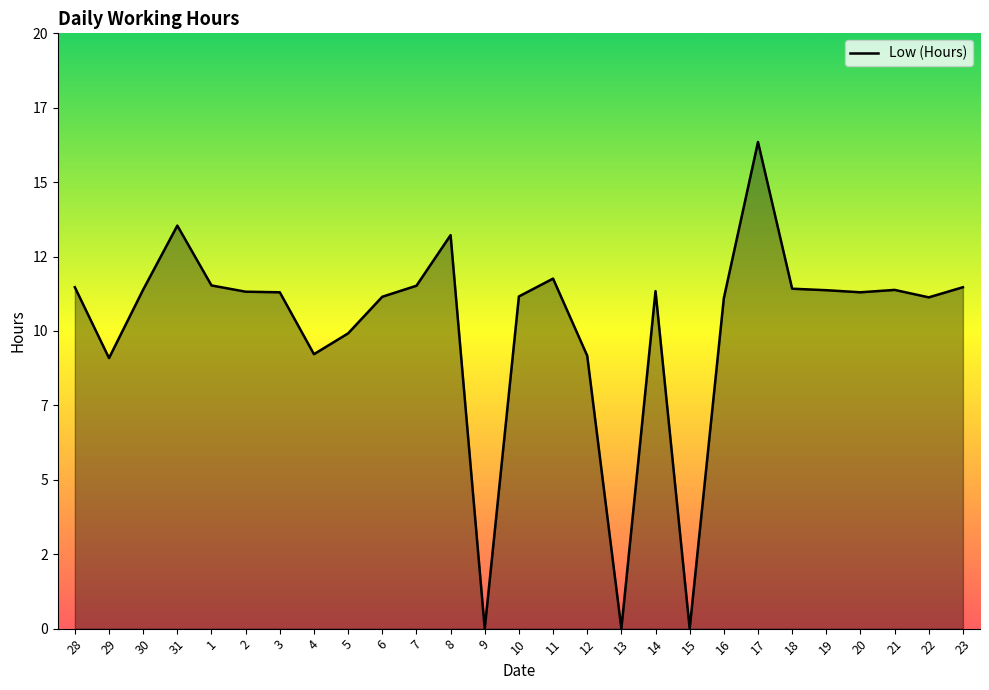

Reading left to right, what are all the values shown in this chart?

11.5	9.1	11.4	13.5	11.5	11.3	11.3	9.2	9.9	11.2	11.5	13.2	0.0	11.2	11.8	9.2	0.0	11.3	0.0	11.1	16.4	11.4	11.4	11.3	11.4	11.1	11.5